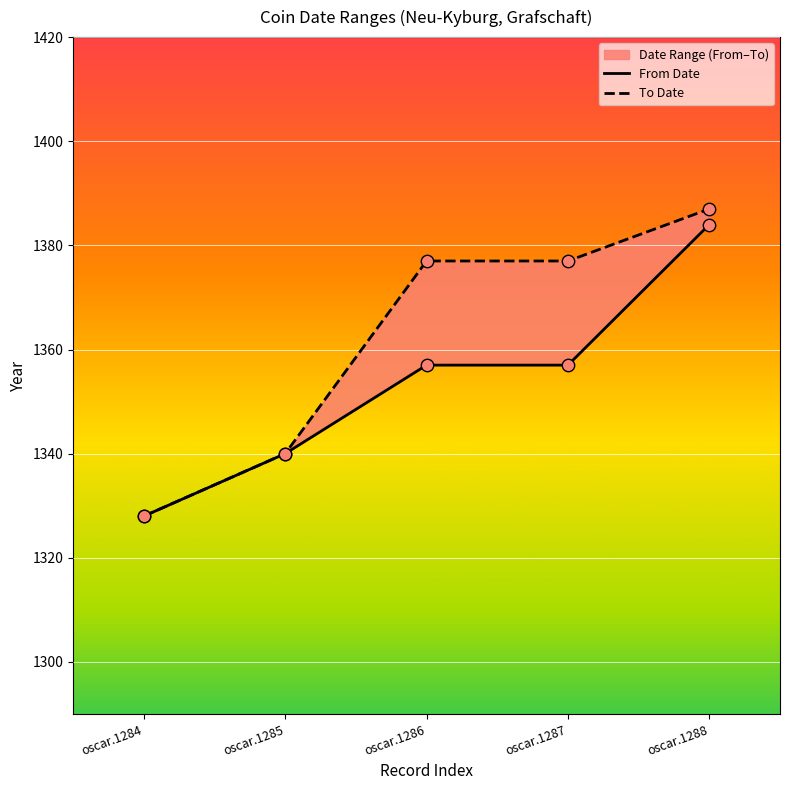

At how many categories does at least one series exceed 1344?

3